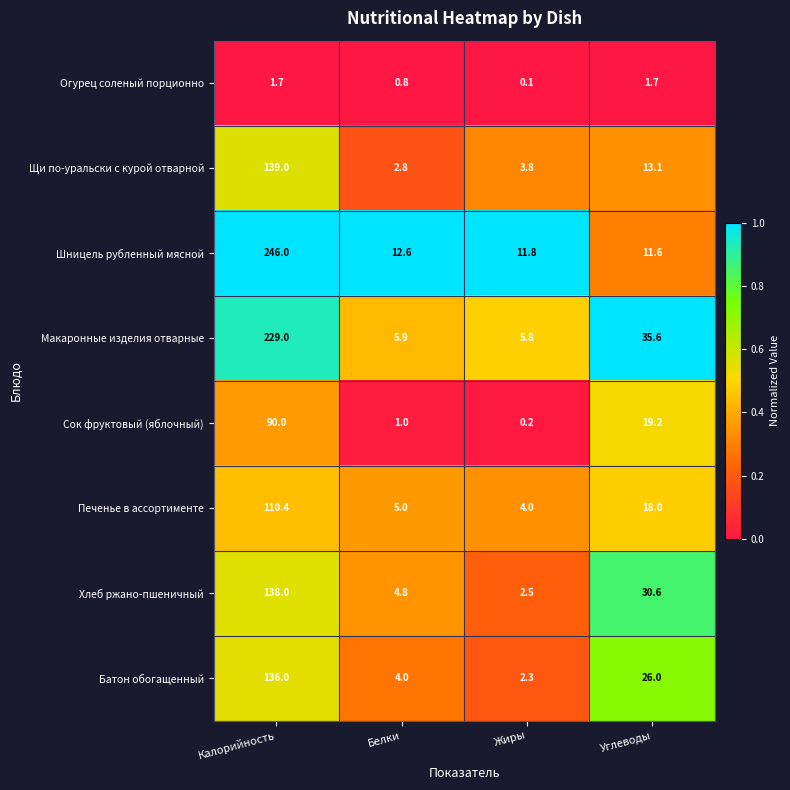

Count the number of data series in this chart.

8